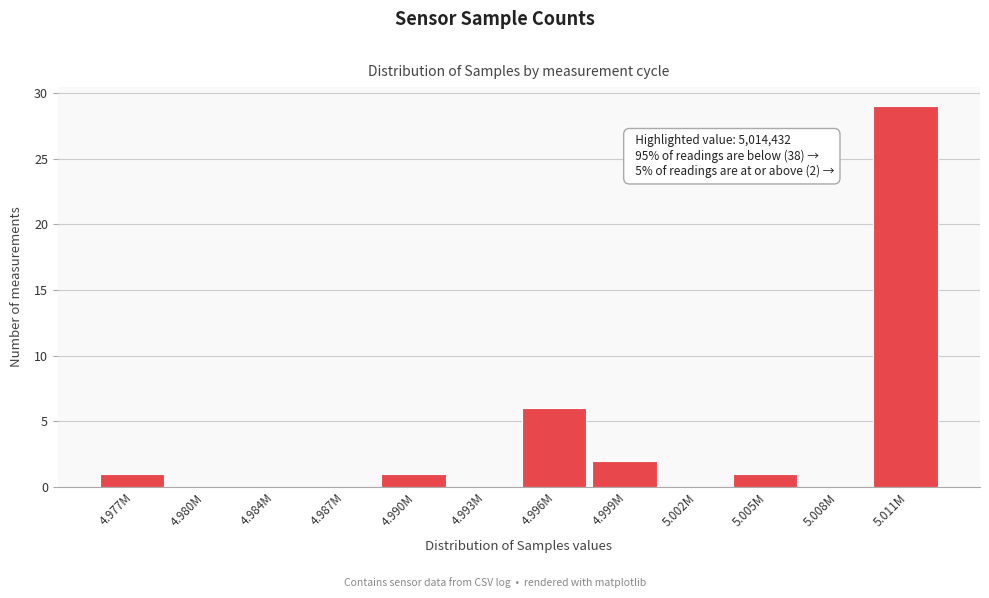

Reading right to left, list all the values displayed in this chart.

5.011M=29	5.008M=0	5.005M=1	5.002M=0	4.999M=2	4.996M=6	4.993M=0	4.990M=1	4.987M=0	4.984M=0	4.980M=0	4.977M=1